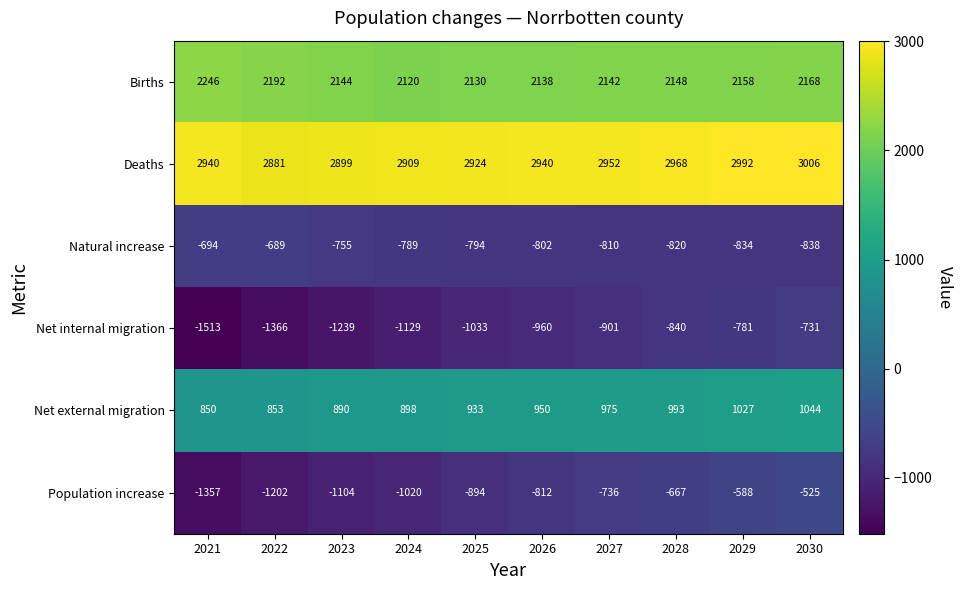

The Natural increase series shows -834 at 2029. True or false?

True